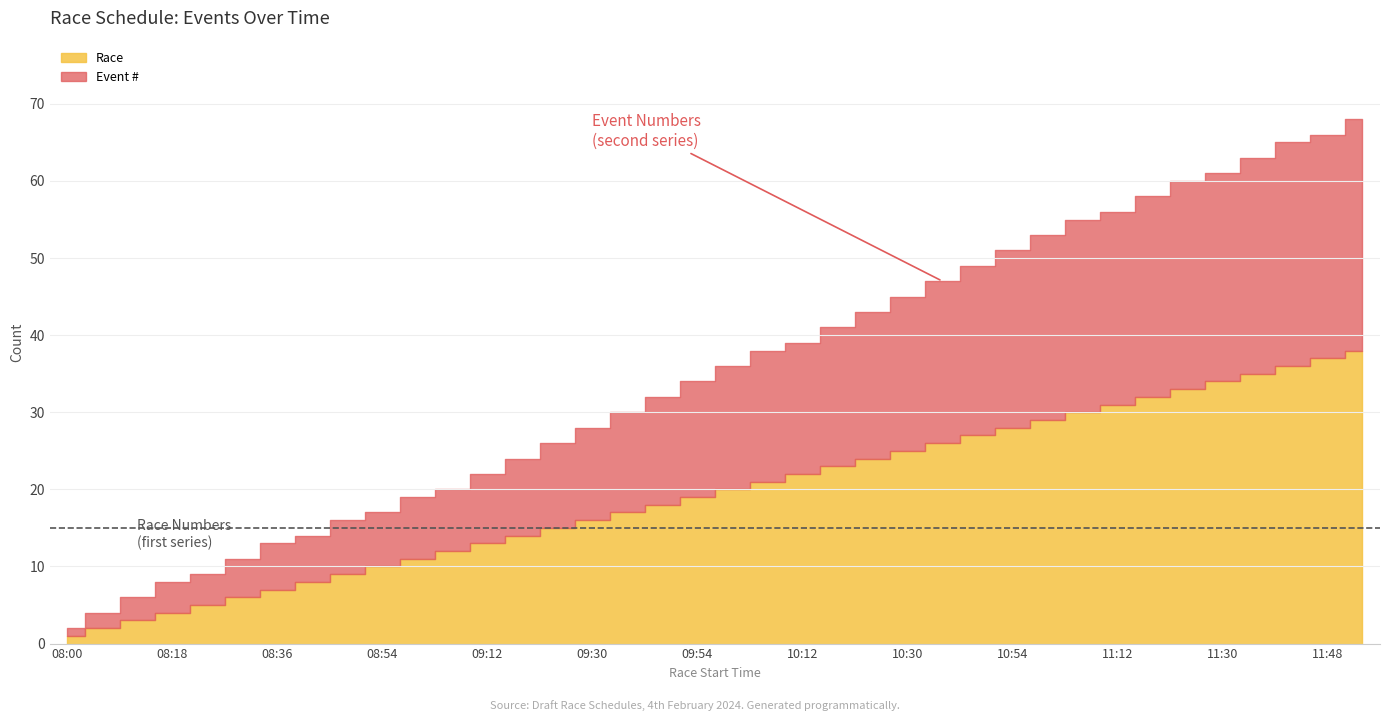

Read the Event # value at 11:18.

26